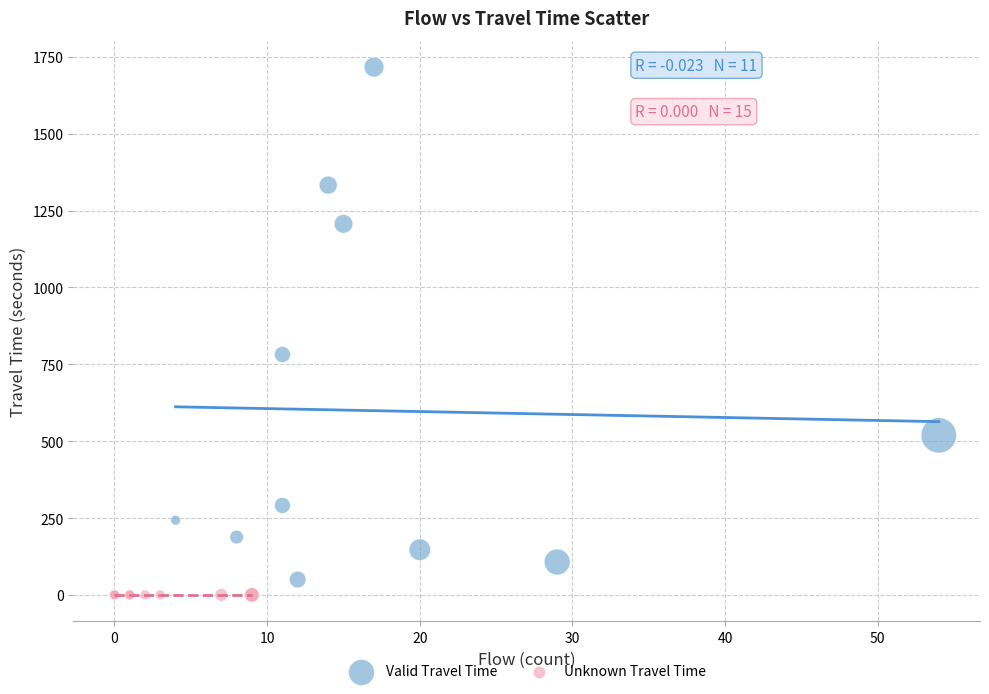

Which series contains the highest Y value?

Valid Travel Time